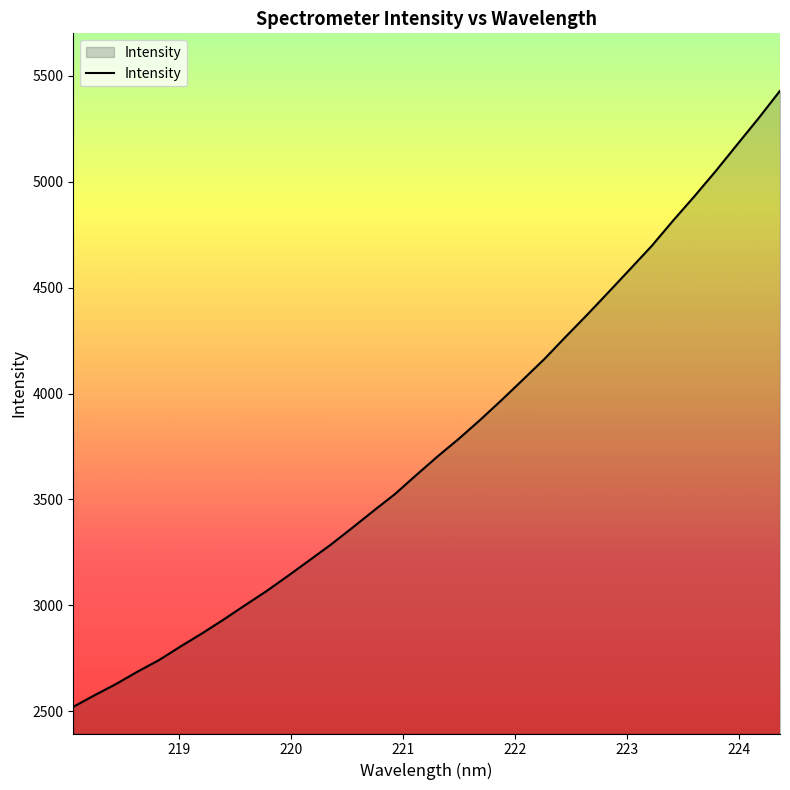

What is the difference between the maximum and minimum values?

2910.0